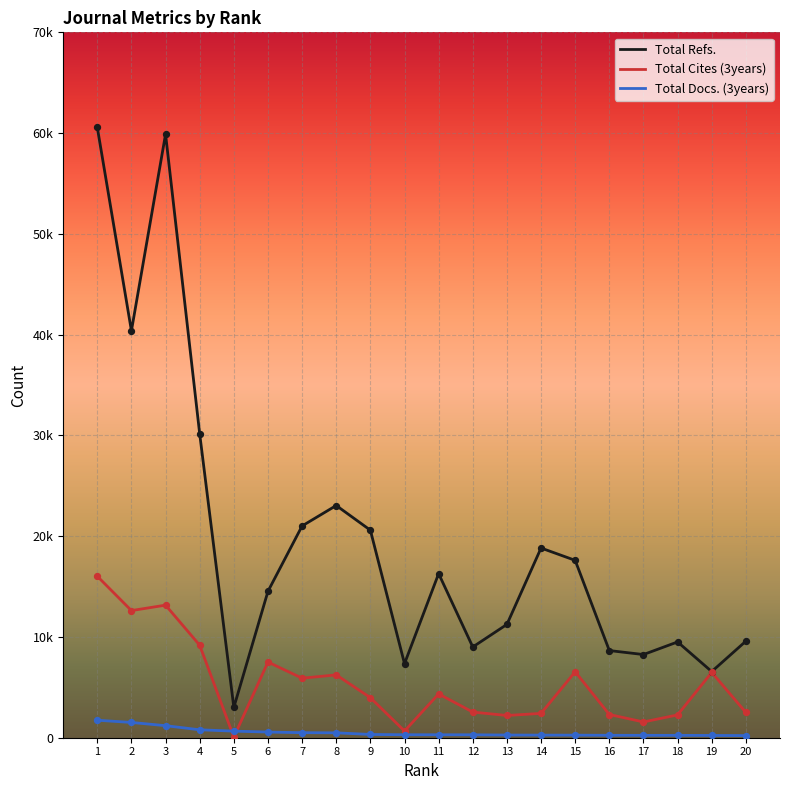

Which series has the largest total across all categories?

Total Refs.